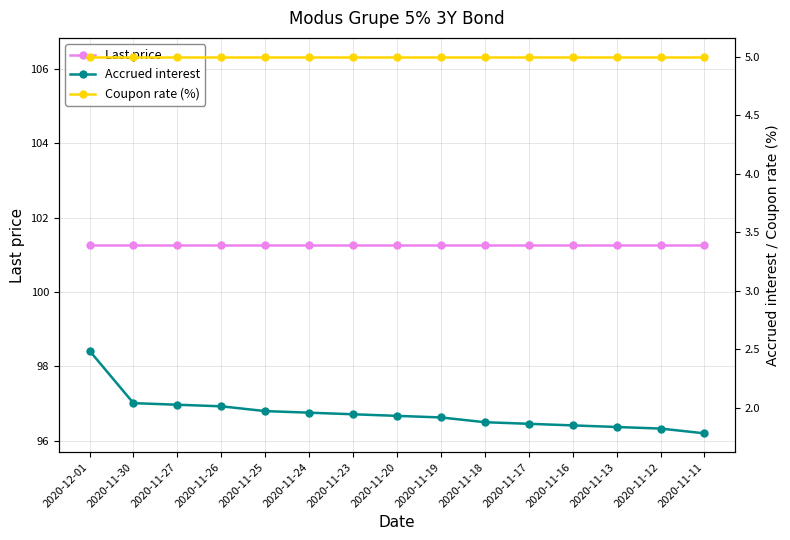

How many lines are shown in the chart?

3